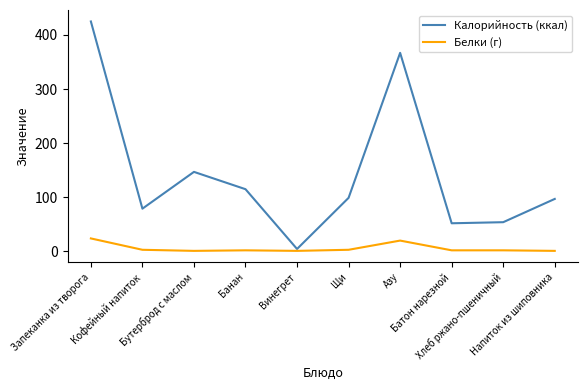

Which series has the largest range (max minus min)?

Калорийность (ккал)